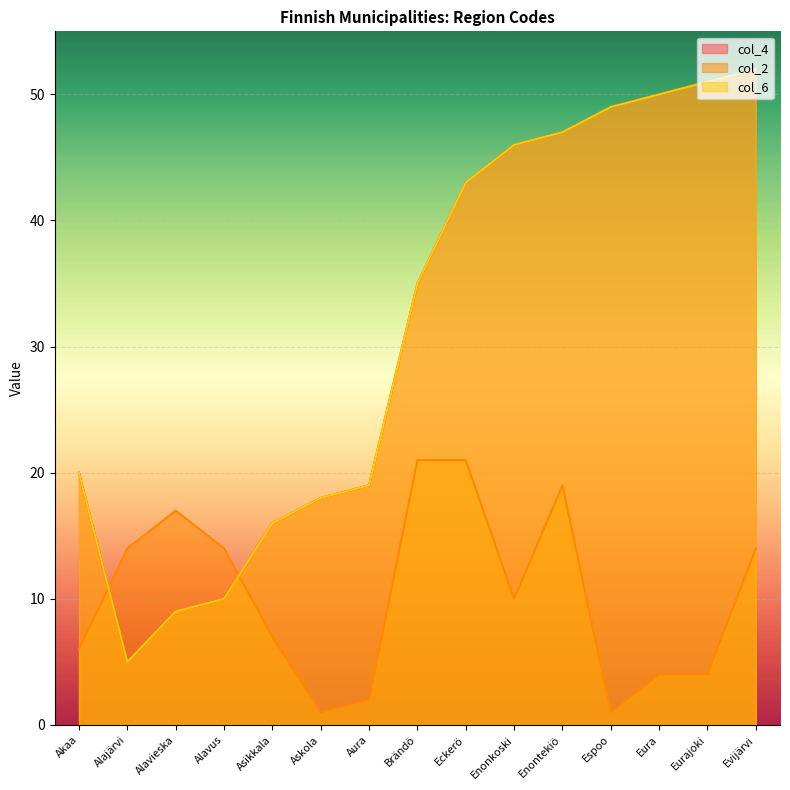

At how many categories does at least one series exceed 38?

7